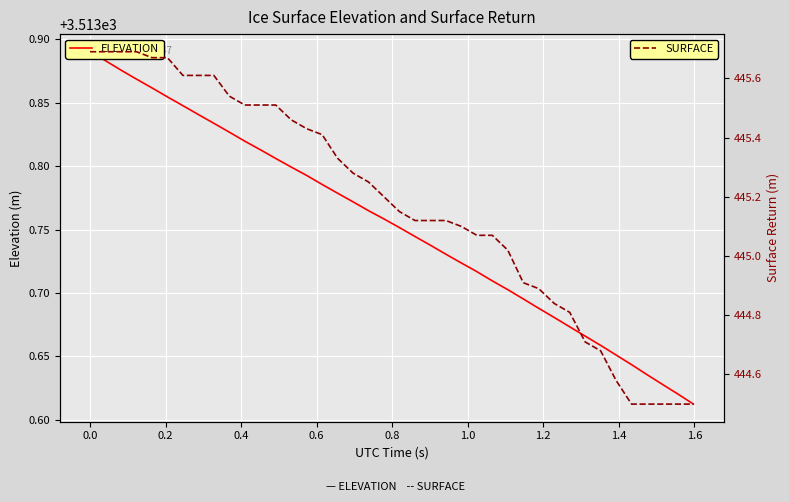

What is the average value of the ELEVATION series?

3513.8